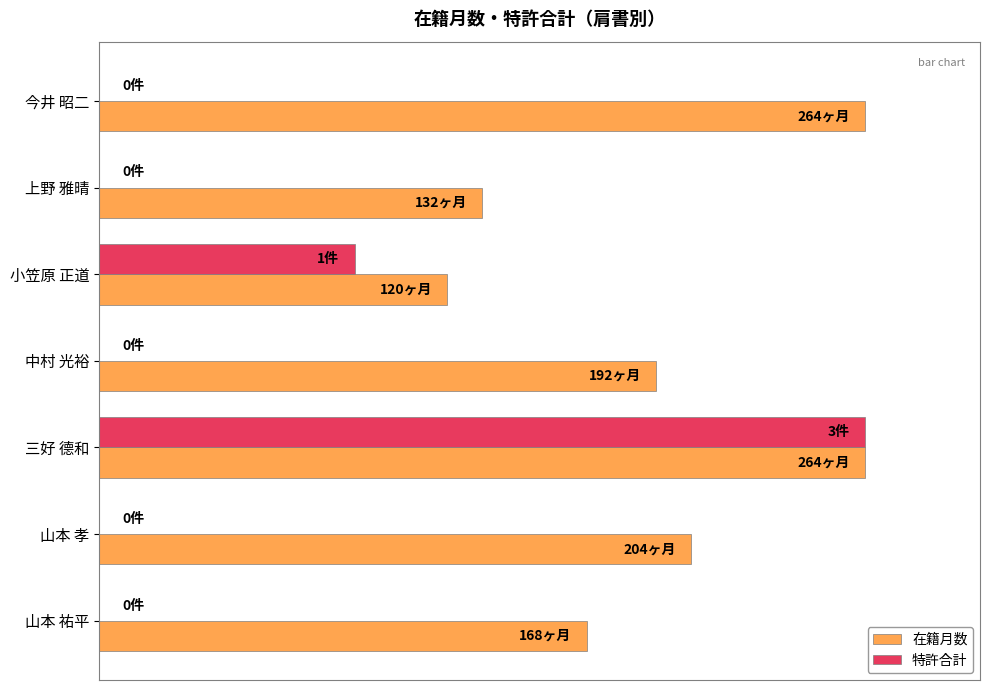

What are all the series names shown in the legend?

在籍月数, 特許合計